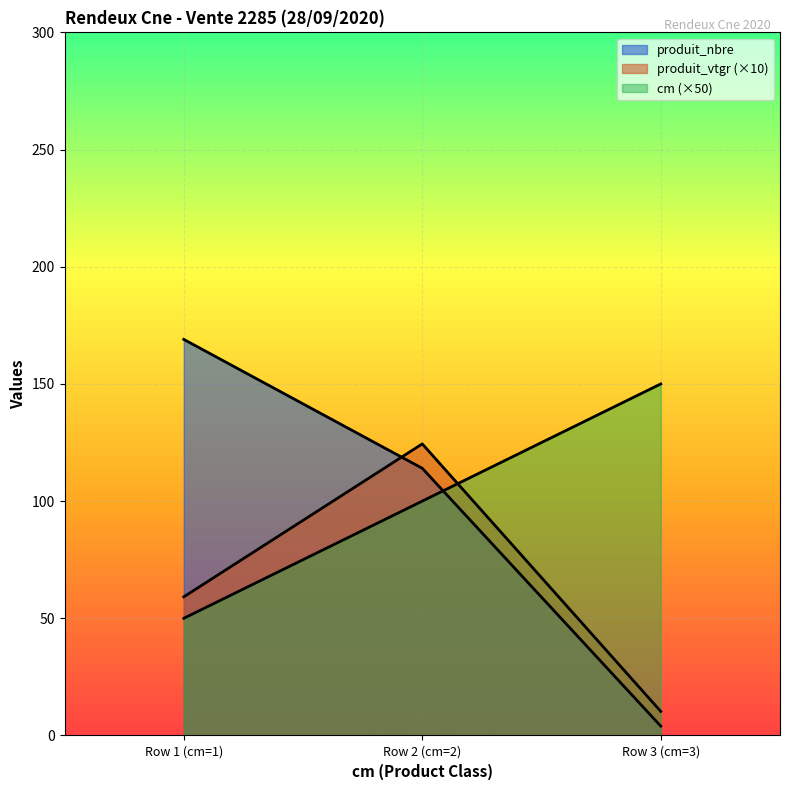

Between Row 1 (cm=1) and Row 3 (cm=3), which series saw the biggest shift?

produit_nbre